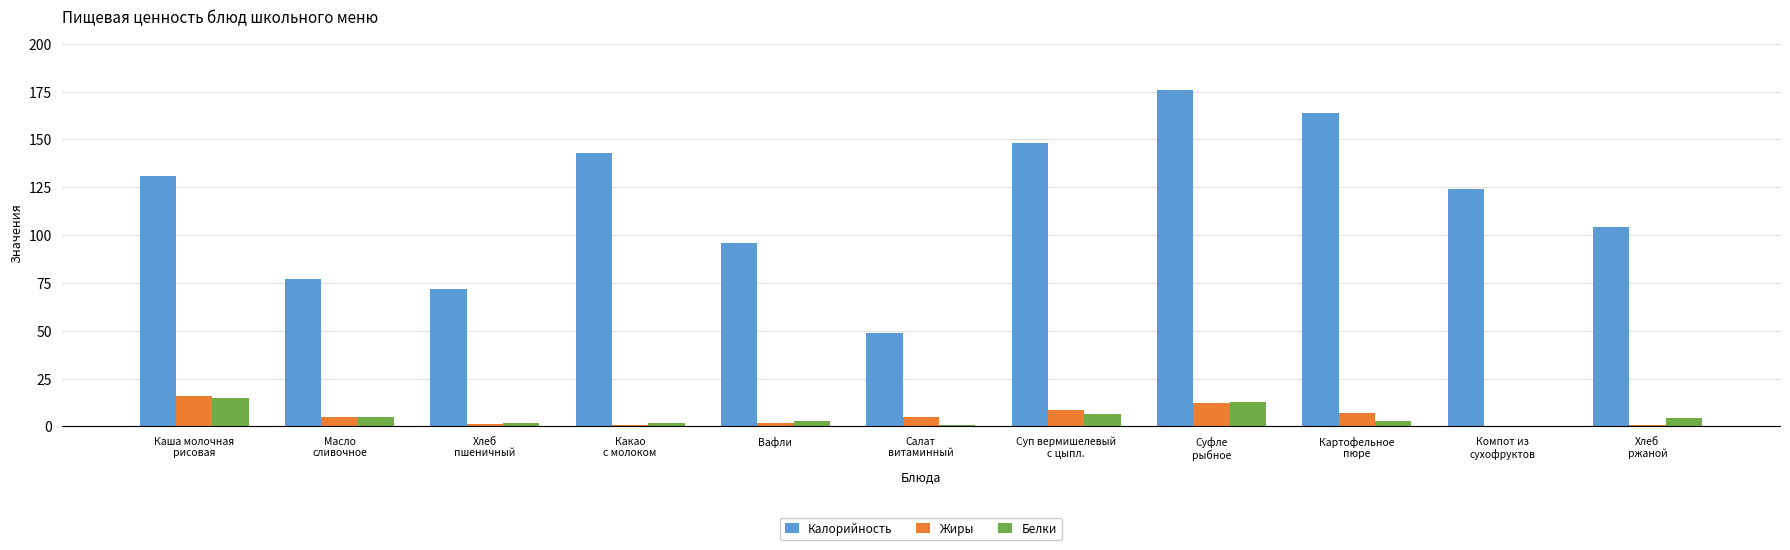

How many series are shown in this chart?

3